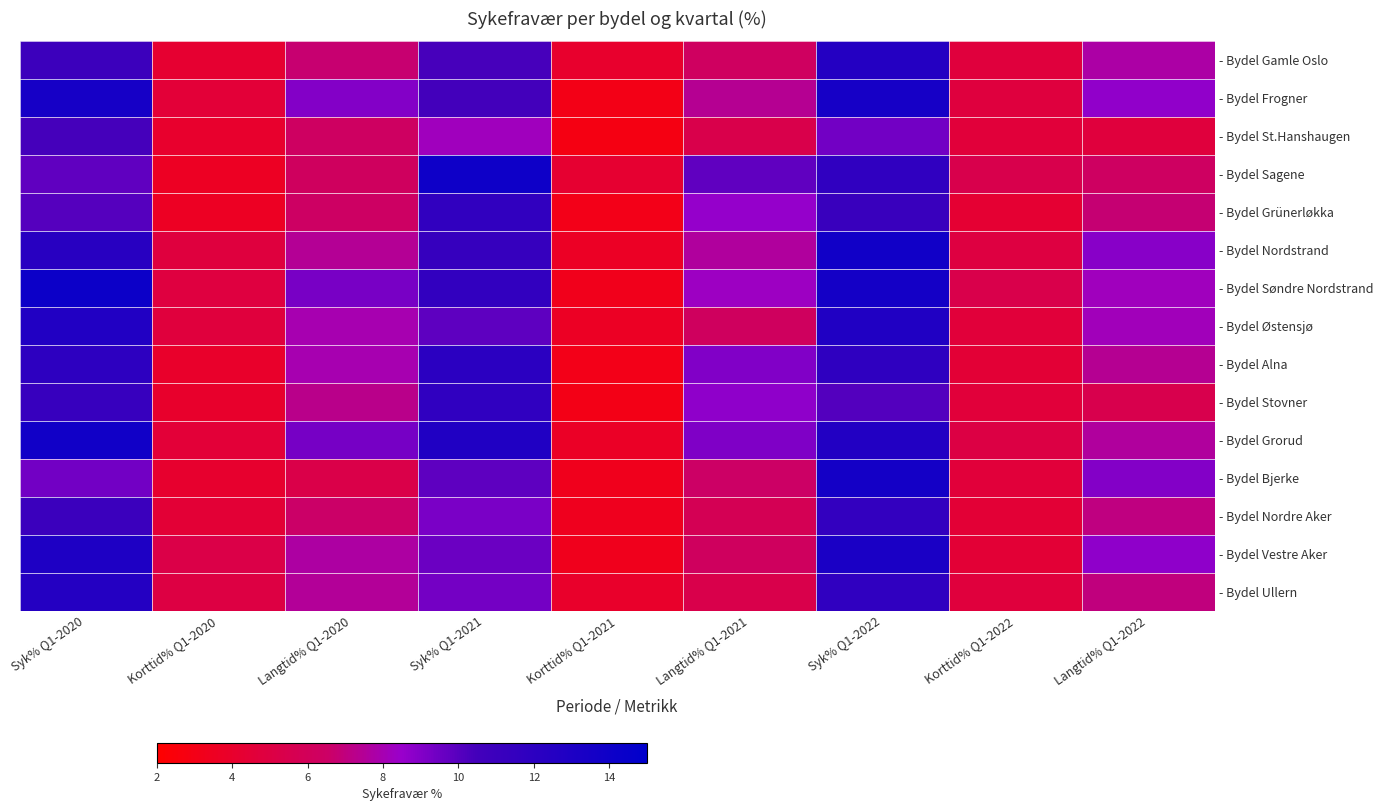

Reading left to right, transcribe all the data shown in this chart.

- Bydel Gamle Oslo: Syk% Q1-2020=10.9	Korttid% Q1-2020=4.2	Langtid% Q1-2020=6.8	Syk% Q1-2021=10.4	Korttid% Q1-2021=4.1	Langtid% Q1-2021=6.3	Syk% Q1-2022=12.5	Korttid% Q1-2022=4.8	Langtid% Q1-2022=7.8
- Bydel Frogner: Syk% Q1-2020=13.5	Korttid% Q1-2020=4.5	Langtid% Q1-2020=9.0	Syk% Q1-2021=10.5	Korttid% Q1-2021=3.0	Langtid% Q1-2021=7.4	Syk% Q1-2022=13.5	Korttid% Q1-2022=4.8	Langtid% Q1-2022=8.7
- Bydel St.Hanshaugen: Syk% Q1-2020=10.4	Korttid% Q1-2020=4.1	Langtid% Q1-2020=6.4	Syk% Q1-2021=8.2	Korttid% Q1-2021=2.8	Langtid% Q1-2021=5.4	Syk% Q1-2022=9.4	Korttid% Q1-2022=4.6	Langtid% Q1-2022=4.8
- Bydel Sagene: Syk% Q1-2020=9.8	Korttid% Q1-2020=3.6	Langtid% Q1-2020=6.2	Syk% Q1-2021=14.0	Korttid% Q1-2021=4.2	Langtid% Q1-2021=9.8	Syk% Q1-2022=11.8	Korttid% Q1-2022=5.4	Langtid% Q1-2022=6.3
- Bydel Grünerløkka: Syk% Q1-2020=10.1	Korttid% Q1-2020=3.6	Langtid% Q1-2020=6.4	Syk% Q1-2021=11.7	Korttid% Q1-2021=3.1	Langtid% Q1-2021=8.6	Syk% Q1-2022=11.1	Korttid% Q1-2022=4.3	Langtid% Q1-2022=6.8
- Bydel Nordstrand: Syk% Q1-2020=12.3	Korttid% Q1-2020=4.8	Langtid% Q1-2020=7.4	Syk% Q1-2021=11.3	Korttid% Q1-2021=3.7	Langtid% Q1-2021=7.6	Syk% Q1-2022=13.8	Korttid% Q1-2022=4.9	Langtid% Q1-2022=8.9
- Bydel Søndre Nordstrand: Syk% Q1-2020=14.1	Korttid% Q1-2020=4.9	Langtid% Q1-2020=9.2	Syk% Q1-2021=11.6	Korttid% Q1-2021=3.3	Langtid% Q1-2021=8.3	Syk% Q1-2022=13.6	Korttid% Q1-2022=5.4	Langtid% Q1-2022=8.2
- Bydel Østensjø: Syk% Q1-2020=12.8	Korttid% Q1-2020=4.8	Langtid% Q1-2020=8.0	Syk% Q1-2021=9.9	Korttid% Q1-2021=3.7	Langtid% Q1-2021=6.2	Syk% Q1-2022=12.8	Korttid% Q1-2022=4.6	Langtid% Q1-2022=8.2
- Bydel Alna: Syk% Q1-2020=11.9	Korttid% Q1-2020=3.9	Langtid% Q1-2020=8.0	Syk% Q1-2021=12.1	Korttid% Q1-2021=3.1	Langtid% Q1-2021=9.0	Syk% Q1-2022=11.8	Korttid% Q1-2022=4.4	Langtid% Q1-2022=7.4
- Bydel Stovner: Syk% Q1-2020=11.3	Korttid% Q1-2020=4.0	Langtid% Q1-2020=7.3	Syk% Q1-2021=11.8	Korttid% Q1-2021=3.0	Langtid% Q1-2021=8.7	Syk% Q1-2022=10.1	Korttid% Q1-2022=4.6	Langtid% Q1-2022=5.5
- Bydel Grorud: Syk% Q1-2020=13.8	Korttid% Q1-2020=4.5	Langtid% Q1-2020=9.3	Syk% Q1-2021=12.8	Korttid% Q1-2021=3.7	Langtid% Q1-2021=9.1	Syk% Q1-2022=12.7	Korttid% Q1-2022=5.1	Langtid% Q1-2022=7.6
- Bydel Bjerke: Syk% Q1-2020=9.4	Korttid% Q1-2020=4.1	Langtid% Q1-2020=5.3	Syk% Q1-2021=9.9	Korttid% Q1-2021=3.3	Langtid% Q1-2021=6.6	Syk% Q1-2022=13.6	Korttid% Q1-2022=4.6	Langtid% Q1-2022=9.0
- Bydel Nordre Aker: Syk% Q1-2020=11.0	Korttid% Q1-2020=4.4	Langtid% Q1-2020=6.6	Syk% Q1-2021=9.2	Korttid% Q1-2021=3.4	Langtid% Q1-2021=5.8	Syk% Q1-2022=11.5	Korttid% Q1-2022=4.4	Langtid% Q1-2022=7.1
- Bydel Vestre Aker: Syk% Q1-2020=12.9	Korttid% Q1-2020=5.2	Langtid% Q1-2020=7.7	Syk% Q1-2021=9.6	Korttid% Q1-2021=3.3	Langtid% Q1-2021=6.2	Syk% Q1-2022=13.2	Korttid% Q1-2022=4.5	Langtid% Q1-2022=8.7
- Bydel Ullern: Syk% Q1-2020=12.6	Korttid% Q1-2020=5.0	Langtid% Q1-2020=7.5	Syk% Q1-2021=9.3	Korttid% Q1-2021=4.0	Langtid% Q1-2021=5.4	Syk% Q1-2022=11.8	Korttid% Q1-2022=4.8	Langtid% Q1-2022=7.0